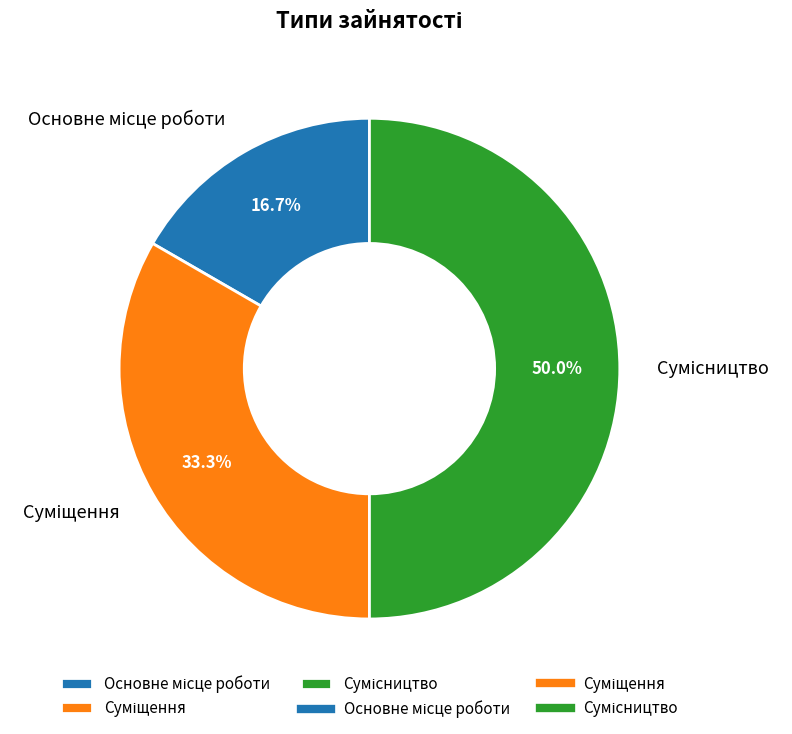

Between Сумісництво and Основне місце роботи, which is larger?

Сумісництво